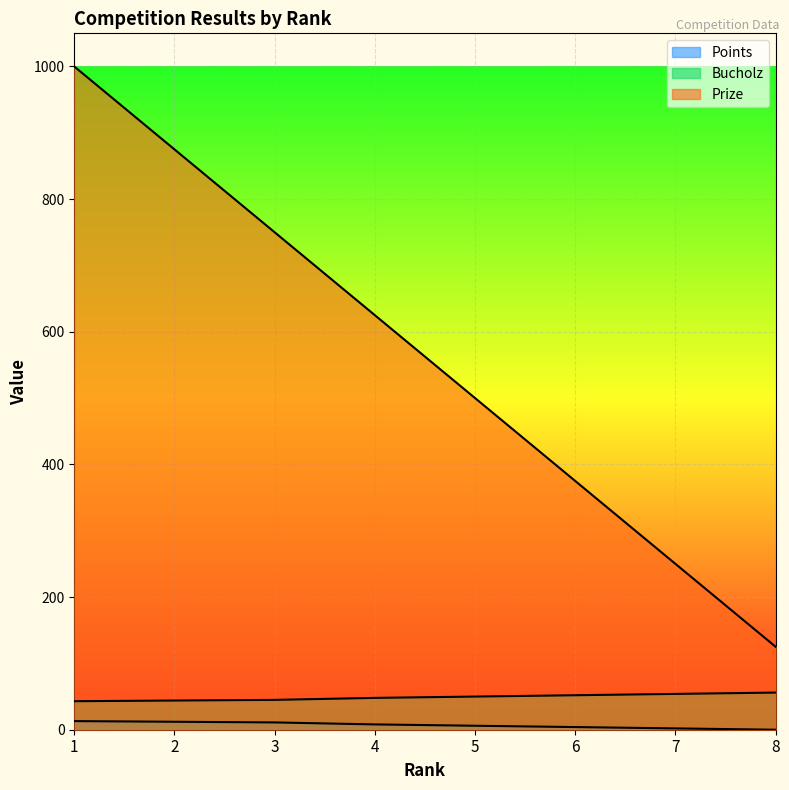

Reading left to right, transcribe all the data shown in this chart.

Points: 1=13	2=12	3=11	4=8	5=6	6=4	7=2	8=0
Bucholz: 1=43	2=44	3=45	4=48	5=50	6=52	7=54	8=56
Prize: 1=1000	2=875	3=750	4=625	5=500	6=375	7=250	8=125